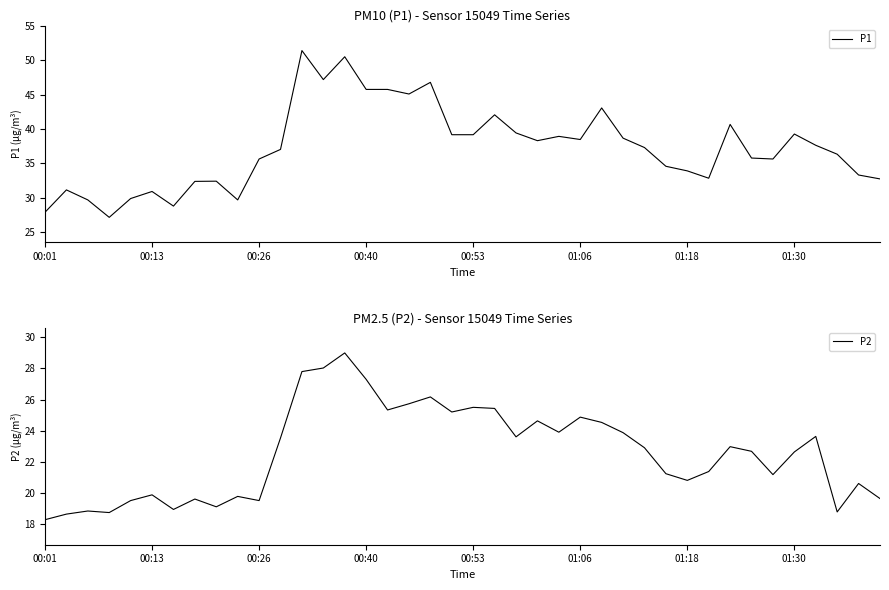

The P1 series shows 35.6 at 00:26. True or false?

True